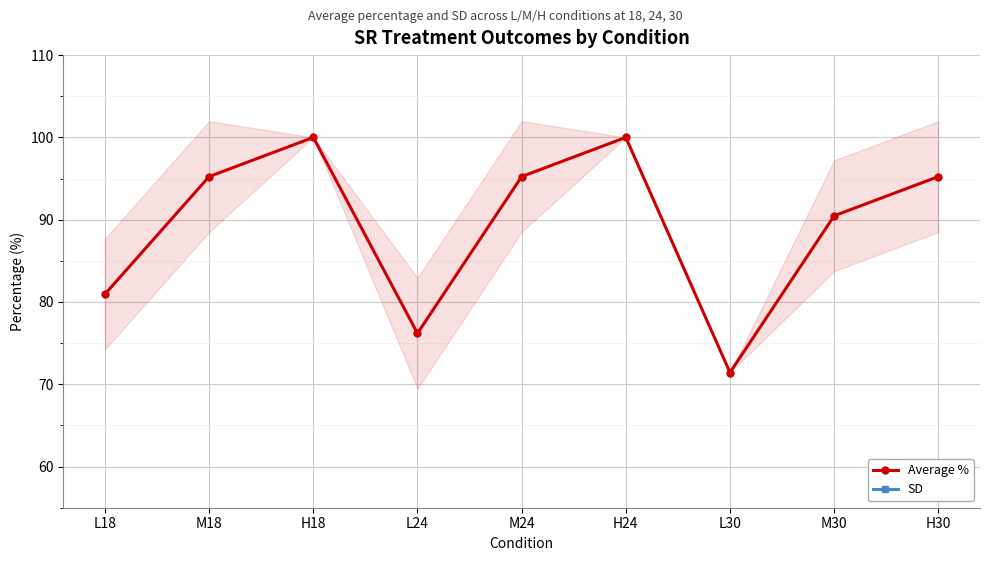

Is the value of SD at H24 greater than the value of Average % at L24?

No